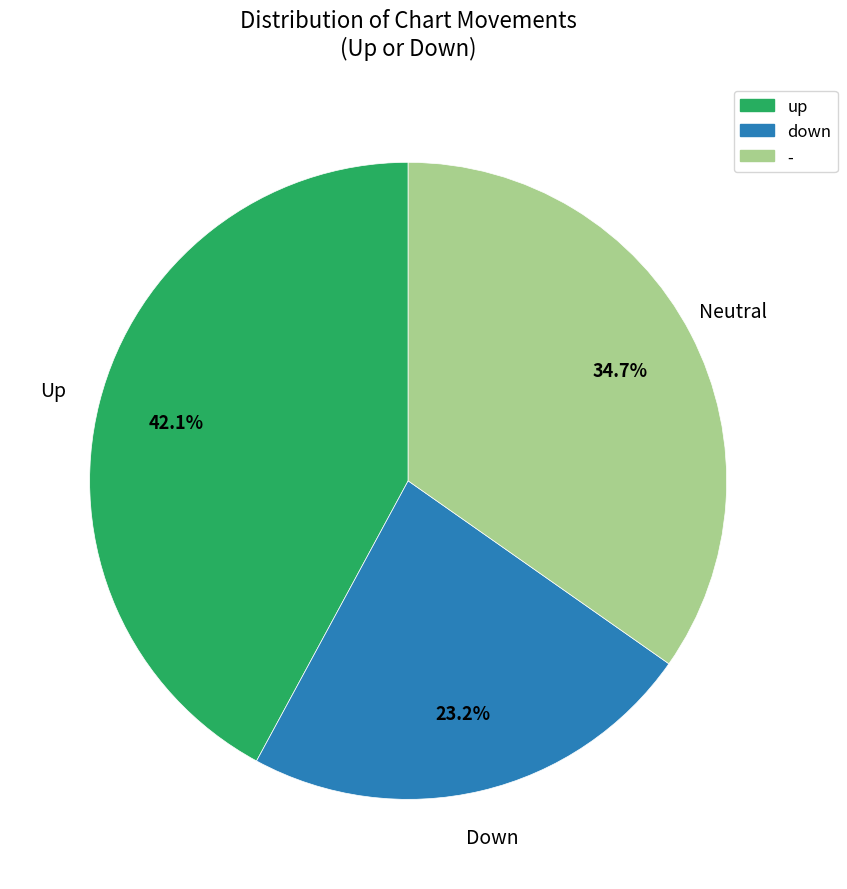

To the nearest percent, what is the average slice percentage?

33%